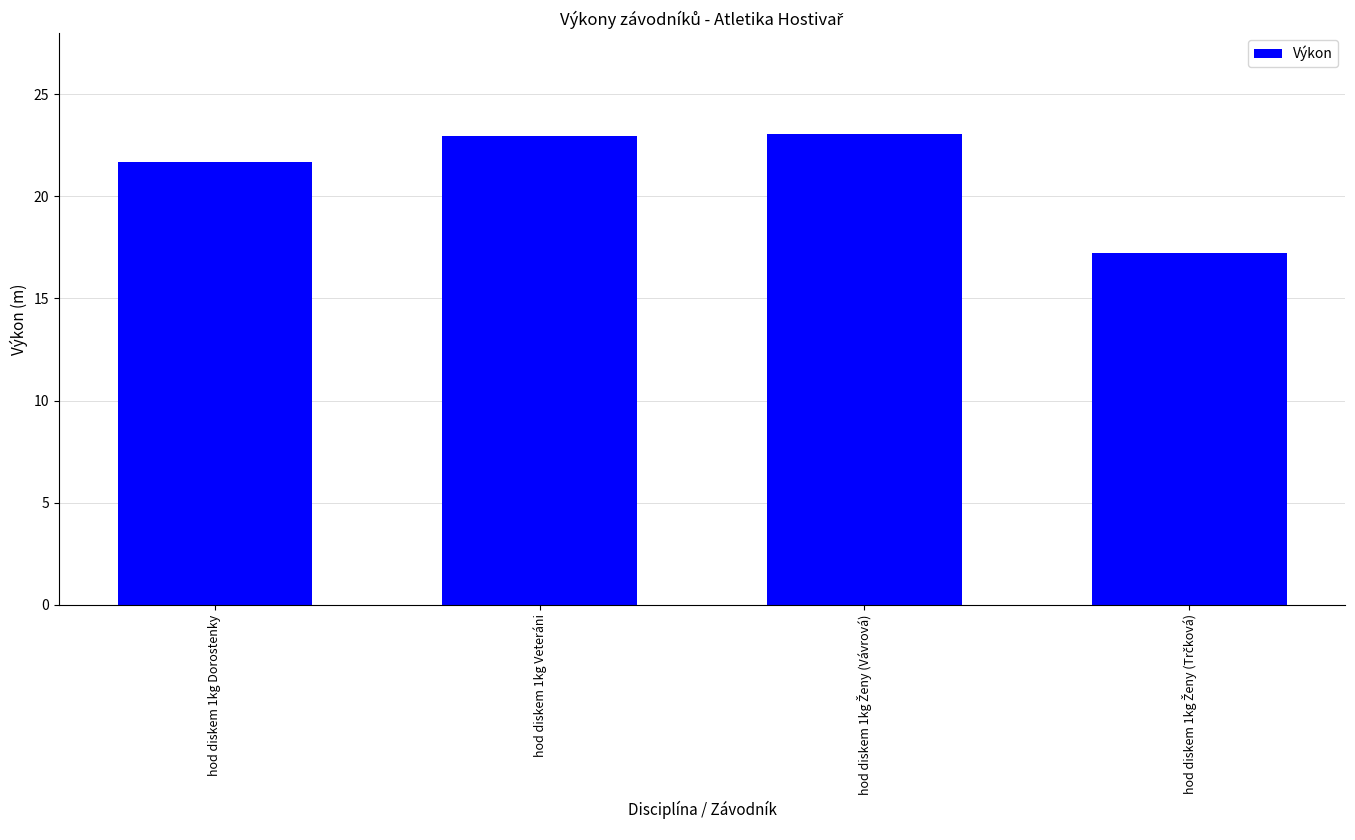

What value does the data have at hod diskem 1kg Veteráni?

23.0